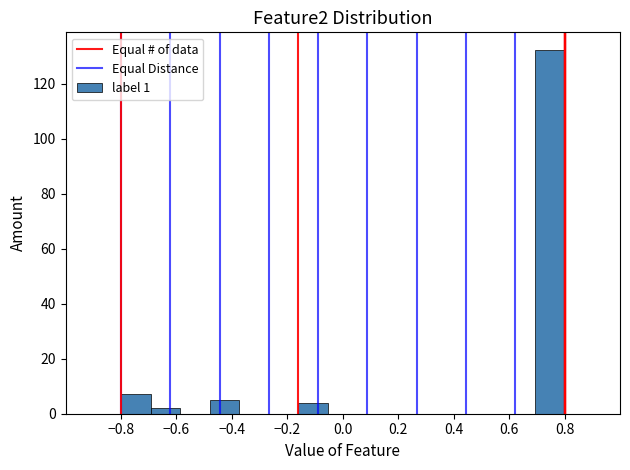

Reading left to right, list every bar in this chart as the range it spans on the x-axis followed by its height. Neither the bar edges nor the heights are printed on the chart, so give them approximately, as read against the axes.

-0.80 to -0.70: 8
-0.70 to -0.58: 2
-0.58 to -0.48: 0
-0.48 to -0.38: 6
-0.38 to -0.26: 0
-0.26 to -0.16: 0
-0.16 to -0.06: 4
-0.06 to 0.06: 0
0.06 to 0.16: 0
0.16 to 0.26: 0
0.26 to 0.38: 0
0.38 to 0.48: 0
0.48 to 0.58: 0
0.58 to 0.70: 0
0.70 to 0.80: 132